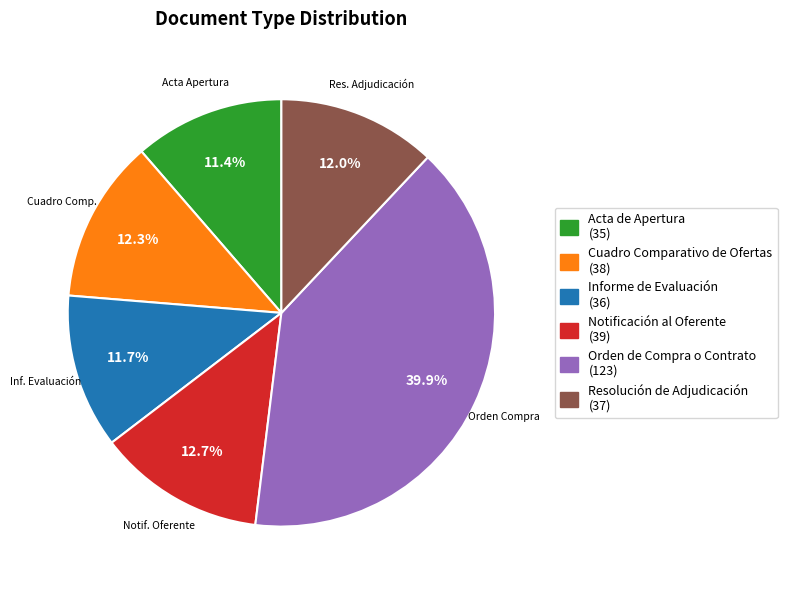

What is the largest slice in the pie chart?

Orden de Compra o Contrato